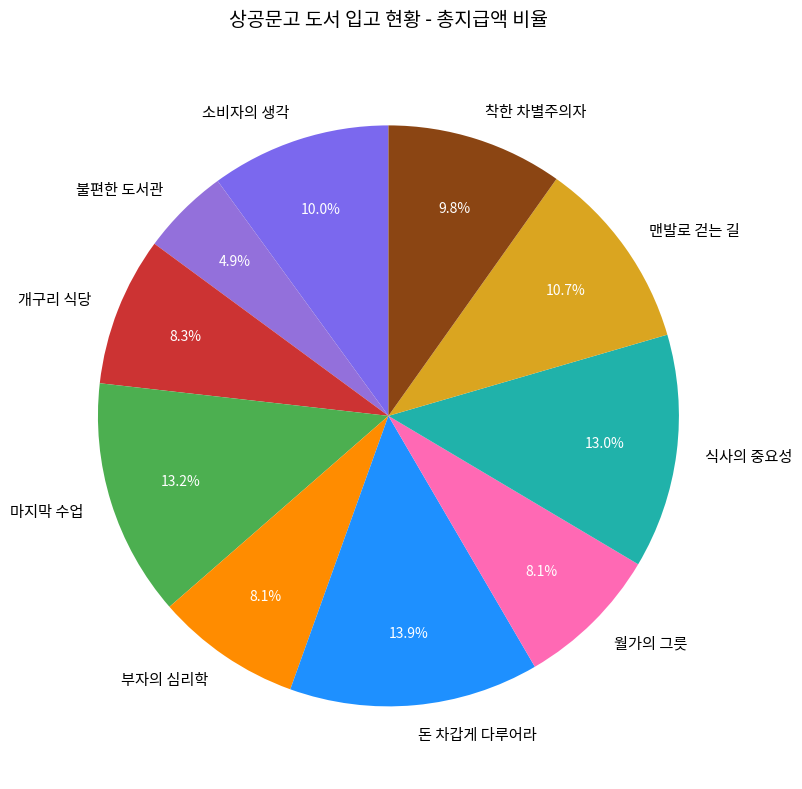

True or false: 월가의 그릇 accounts for 8% of the total.

True